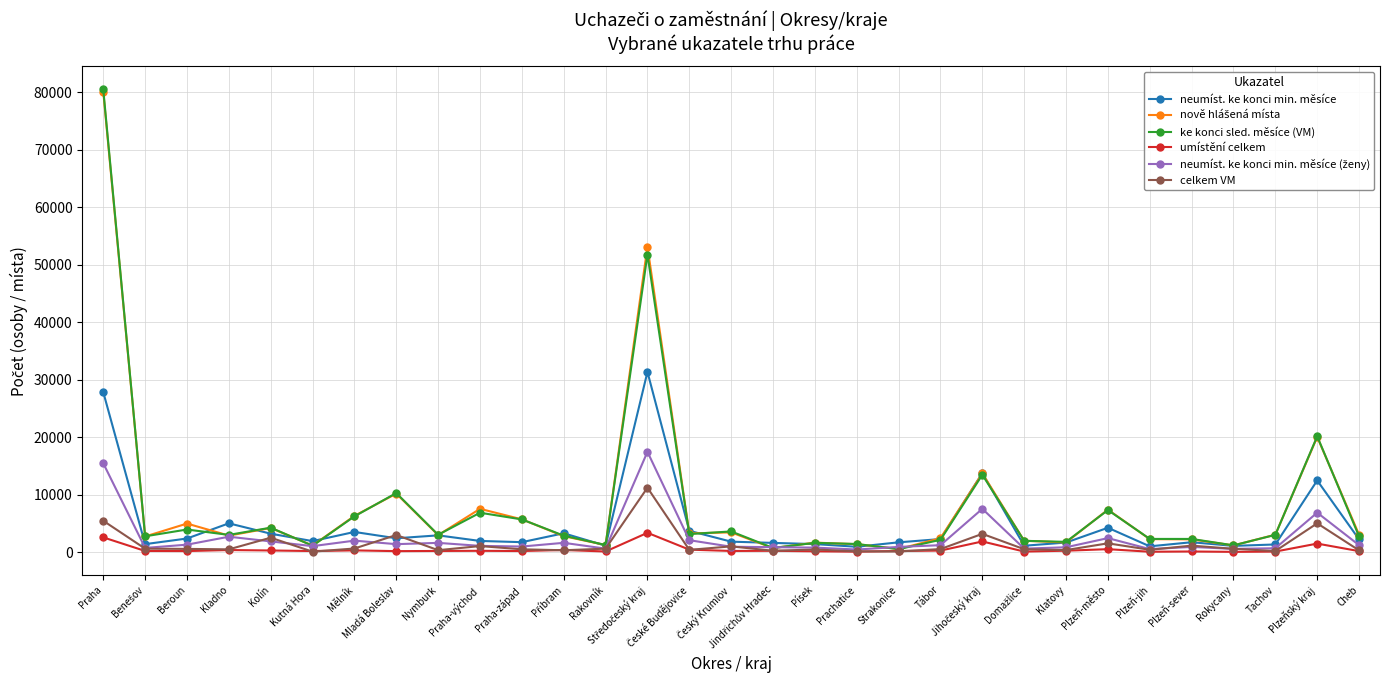

At how many categories does at least one series exceed 58746?

1